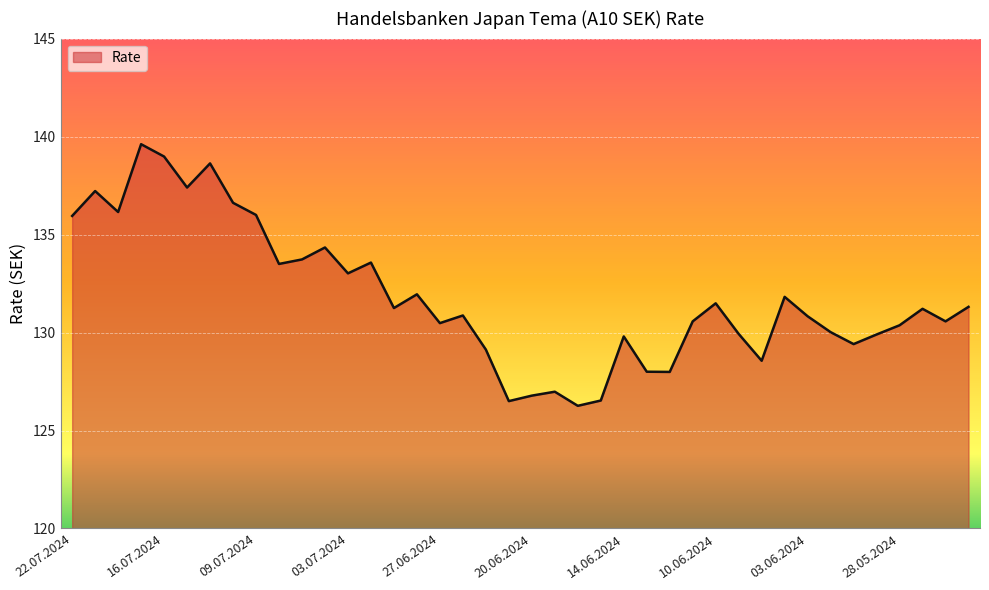

What is the smallest value displayed?

126.3